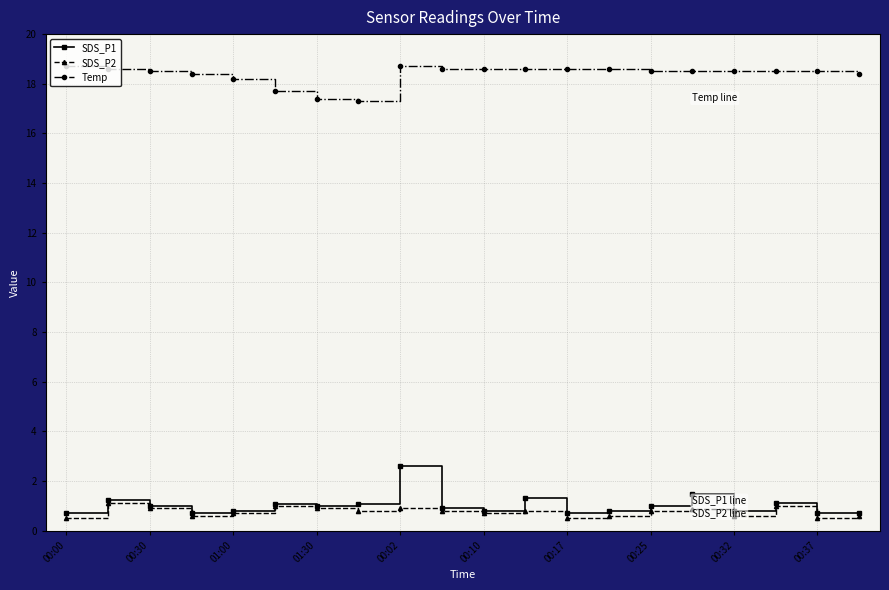

What is the lowest value of the SDS_P1 series?

0.7